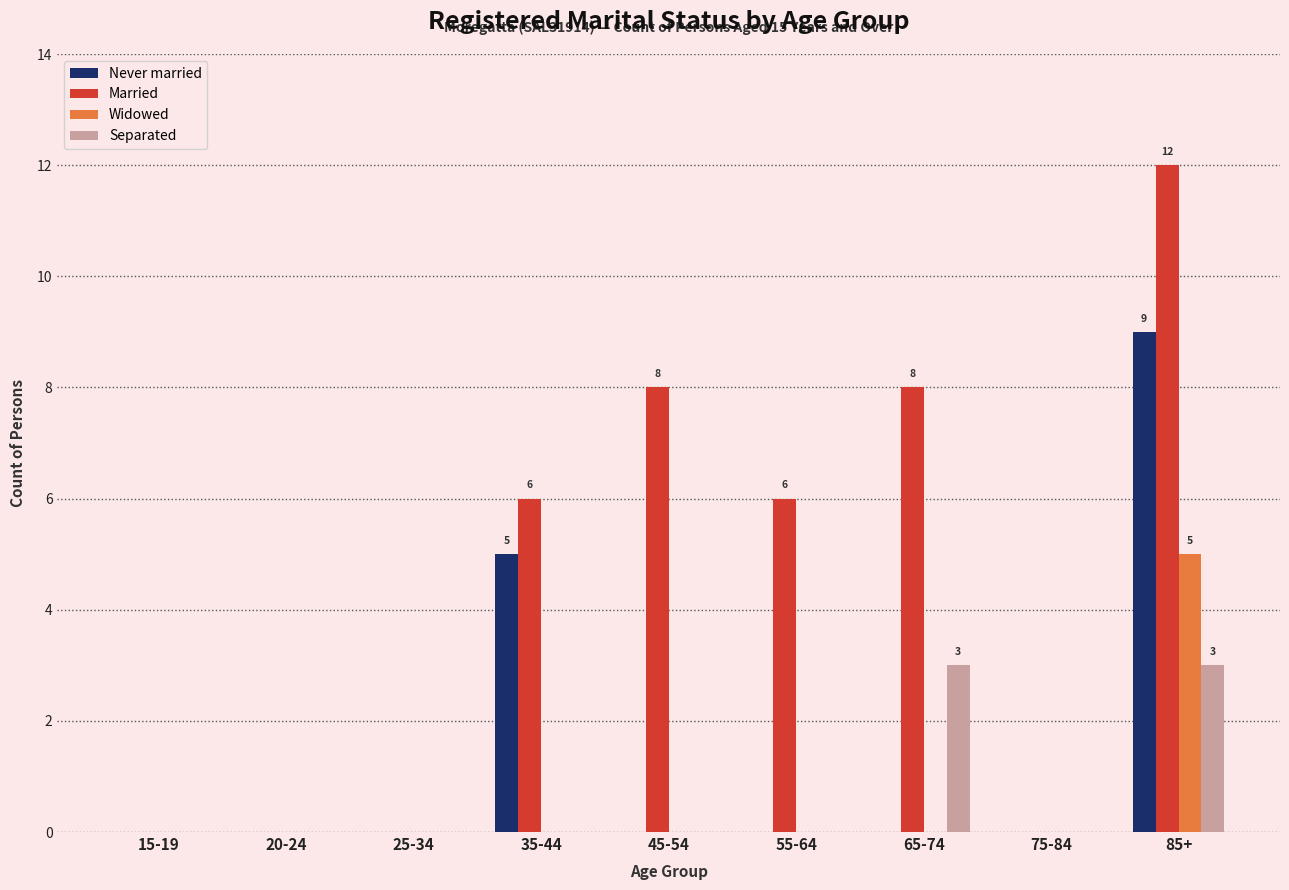

What is the sum of all Married values?

40